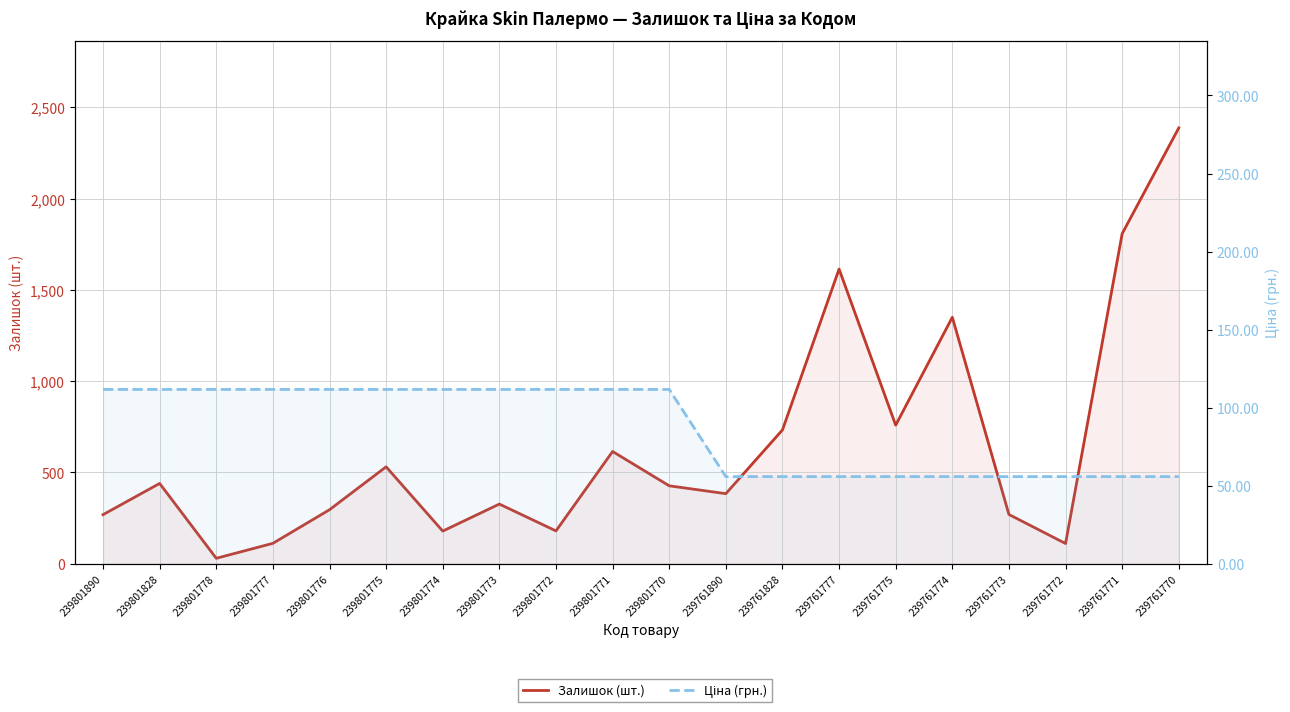

Where do Залишок (шт.) and Ціна (грн.) first cross each other?

239801828 and 239801778